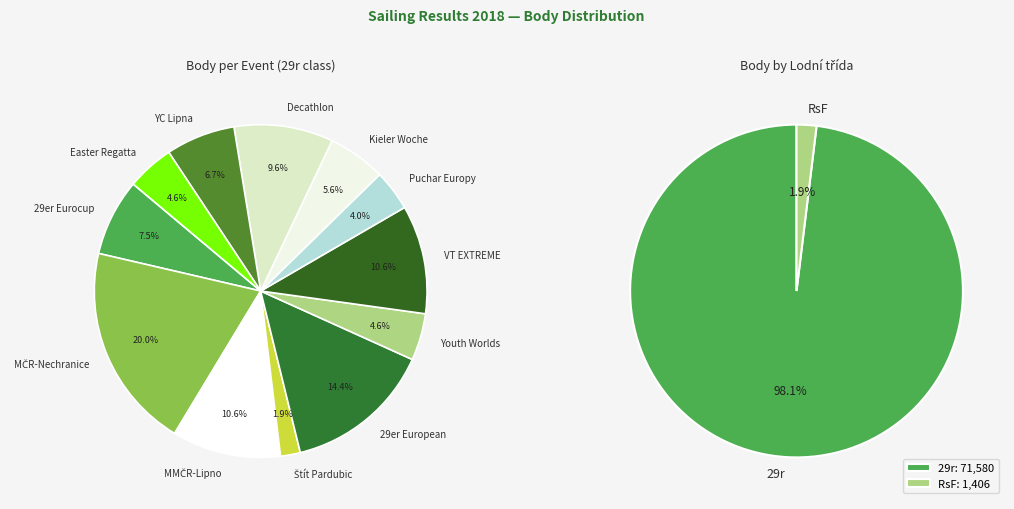

Is there any slice that represents more than half of the pie?

No